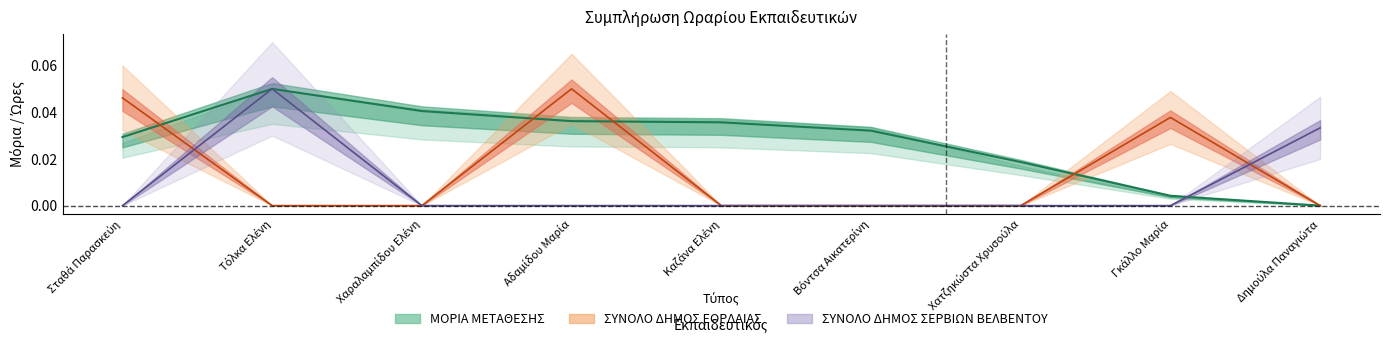

At which label is ΣΥΝΟΛΟ ΔΗΜΟΣ ΕΟΡΔΑΙΑΣ closest to 0?

Τόλκα Ελένη